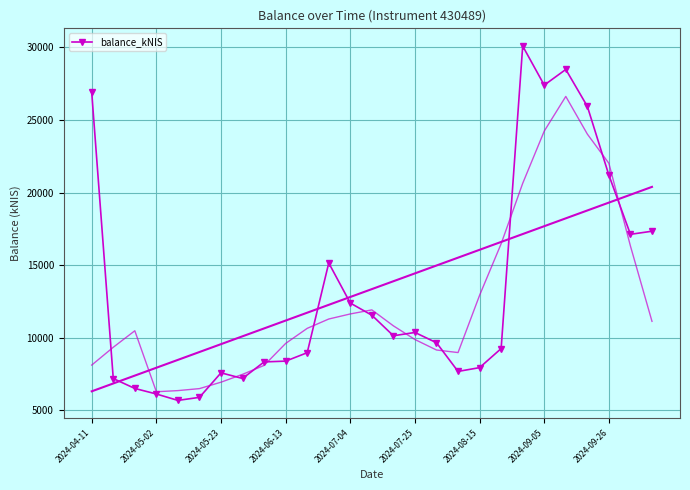

True or false: balance_kNIS has more than 2 points higher than both neighbors.

True